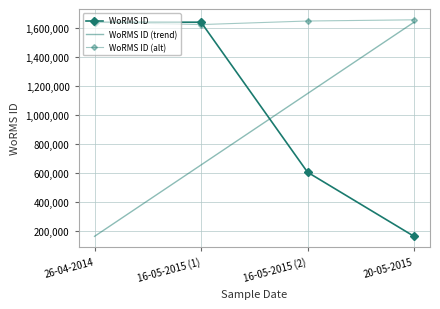

Reading right to left, what are all the values shown in this chart?

WoRMS ID: 20-05-2015=160573.0	16-05-2015 (2)=603429.0	16-05-2015 (1)=1639518.0	26-04-2014=1639518.0
WoRMS ID (trend): 20-05-2015=1639518.0	16-05-2015 (2)=1146536.3	16-05-2015 (1)=653554.7	26-04-2014=160573.0
WoRMS ID (alt): 20-05-2015=1655913.2	16-05-2015 (2)=1647715.6	16-05-2015 (1)=1623122.8	26-04-2014=1639518.0